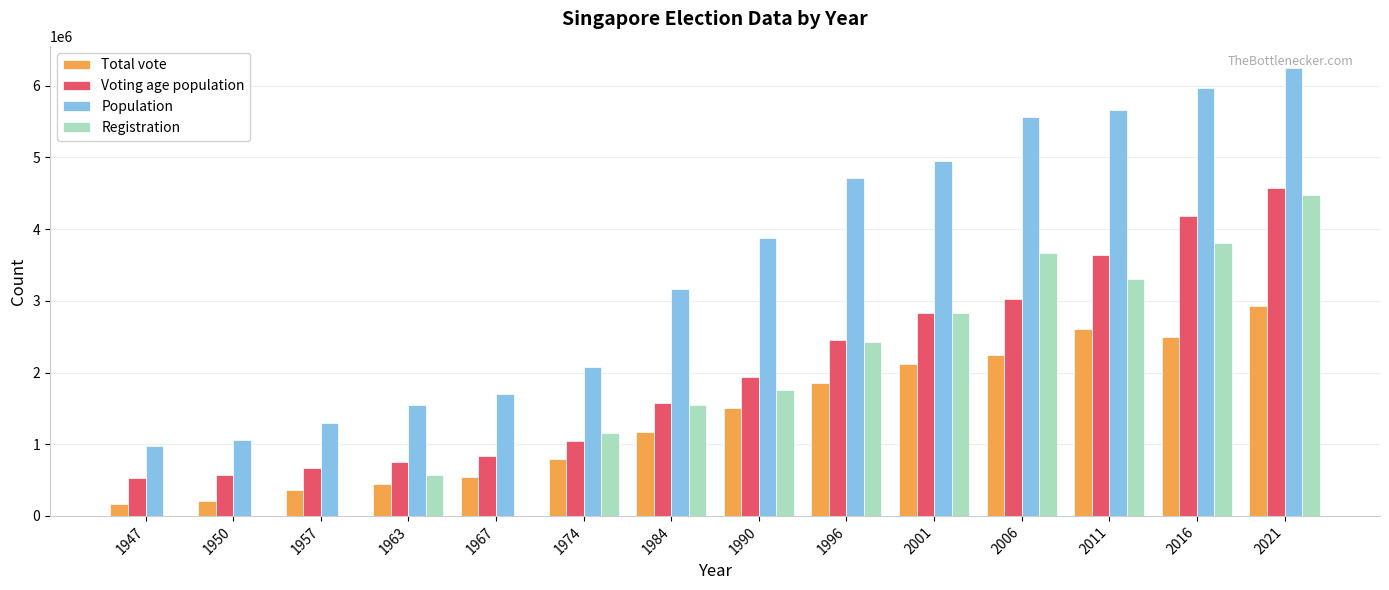

Are the bars grouped side by side (vs. stacked)?

Yes